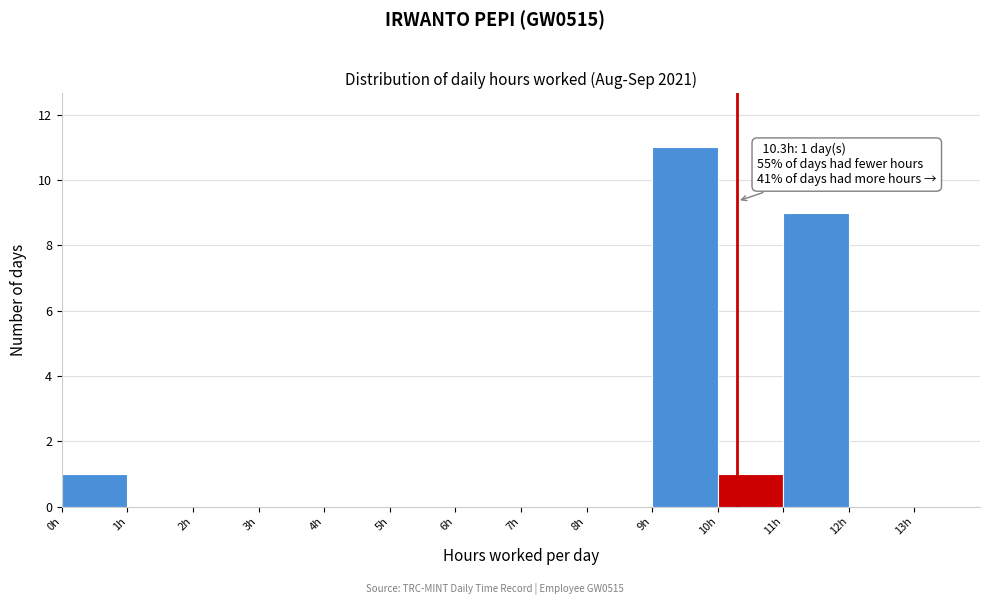

Over which range of the x-axis is the bar tallest?

9 to 10